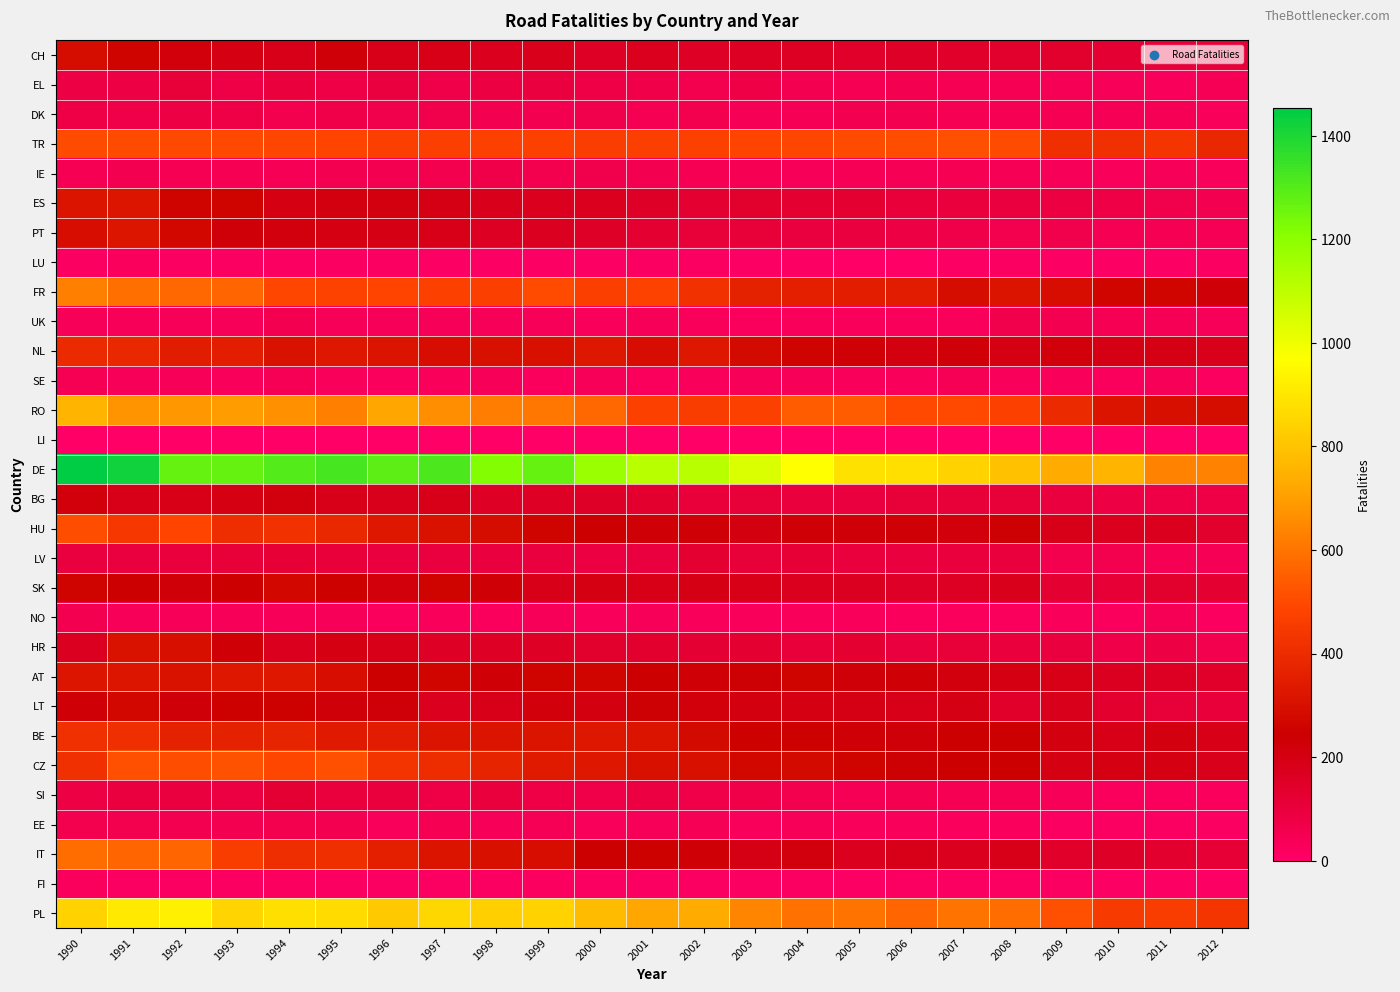

What is the maximum value shown in the chart?

1454